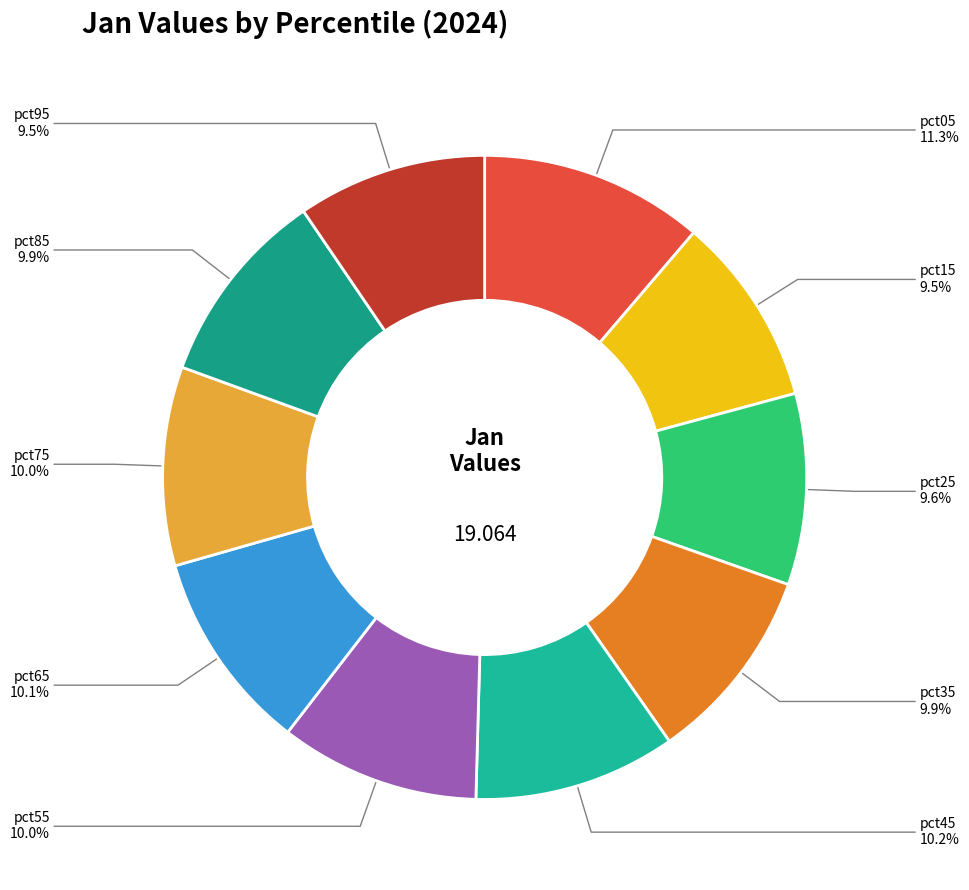

True or false: pct65 accounts for 1% of the total.

False